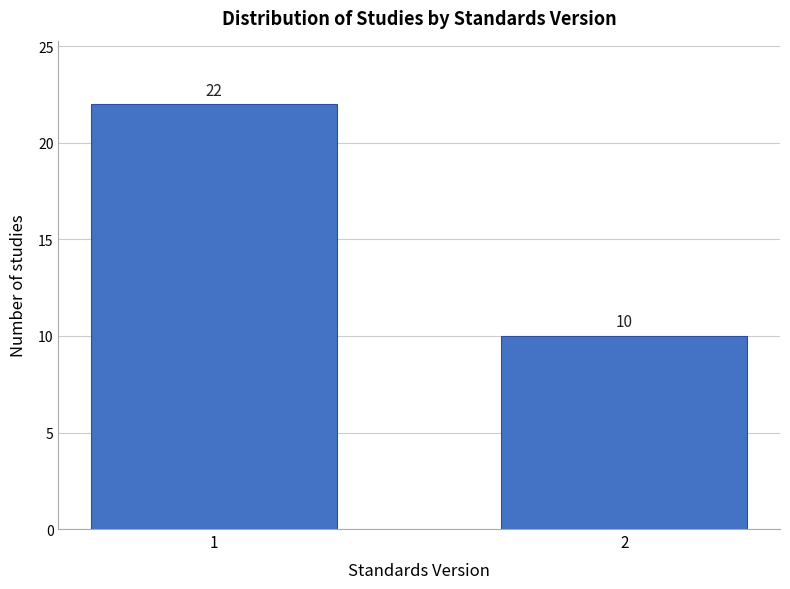

Reading left to right, transcribe all the data shown in this chart.

22	10